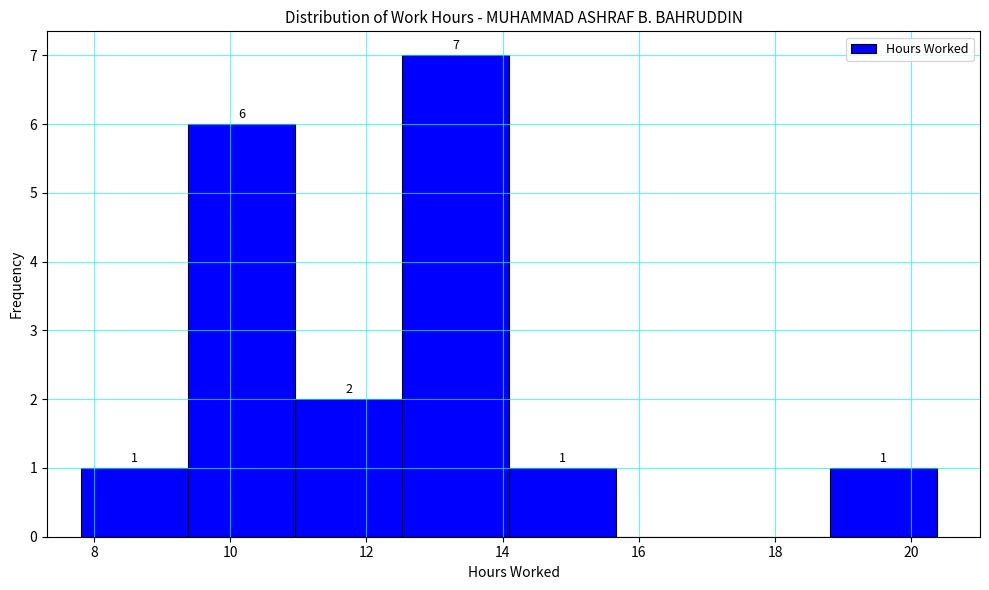

Over which range of the x-axis is the bar tallest?

12.6 to 14.0